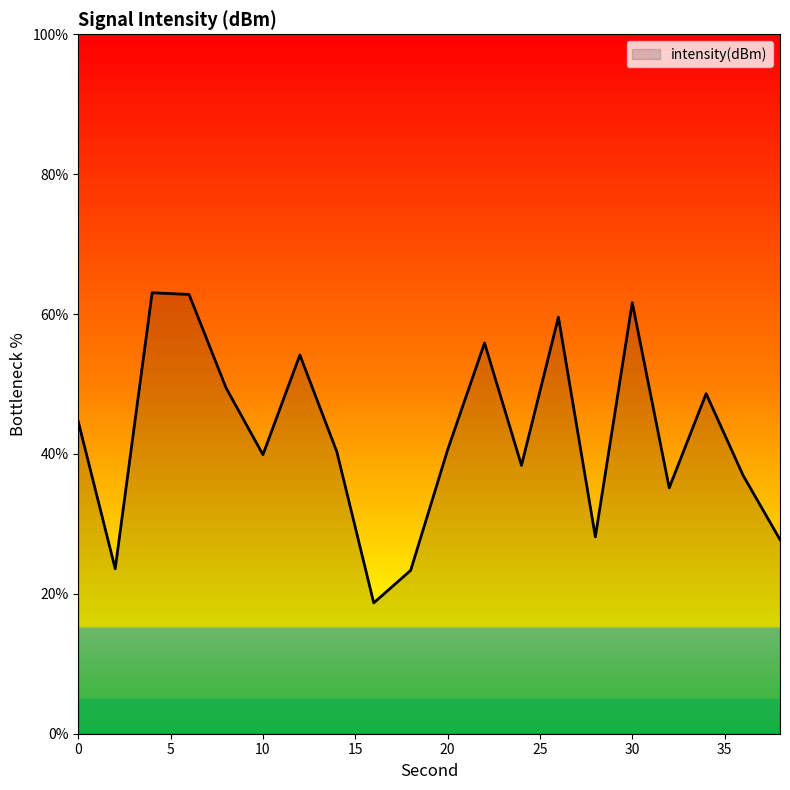

How many series are shown in this chart?

1